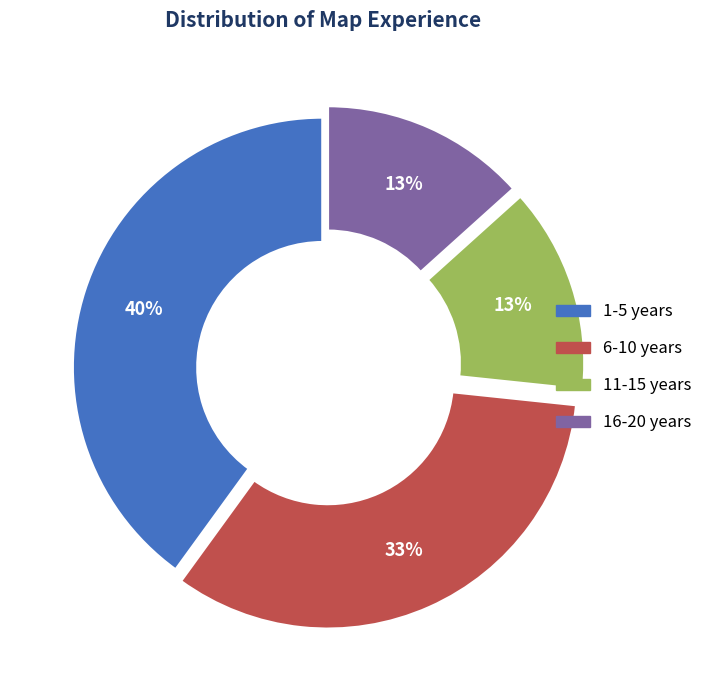

Is it true that 11-15 years is 23% of the pie?

False